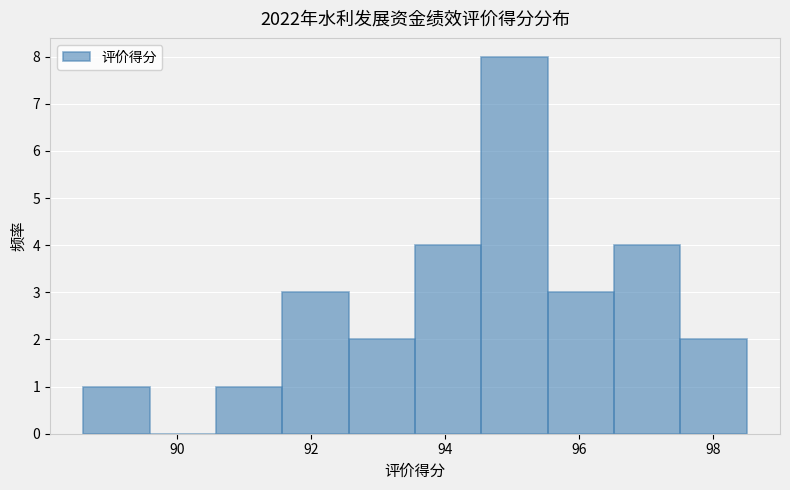

How tall is the bar that spans 88.6 to 89.6 on the x-axis? Neither the bar edges nor the heights are printed on the chart, so give them approximately, as read against the axes.

1